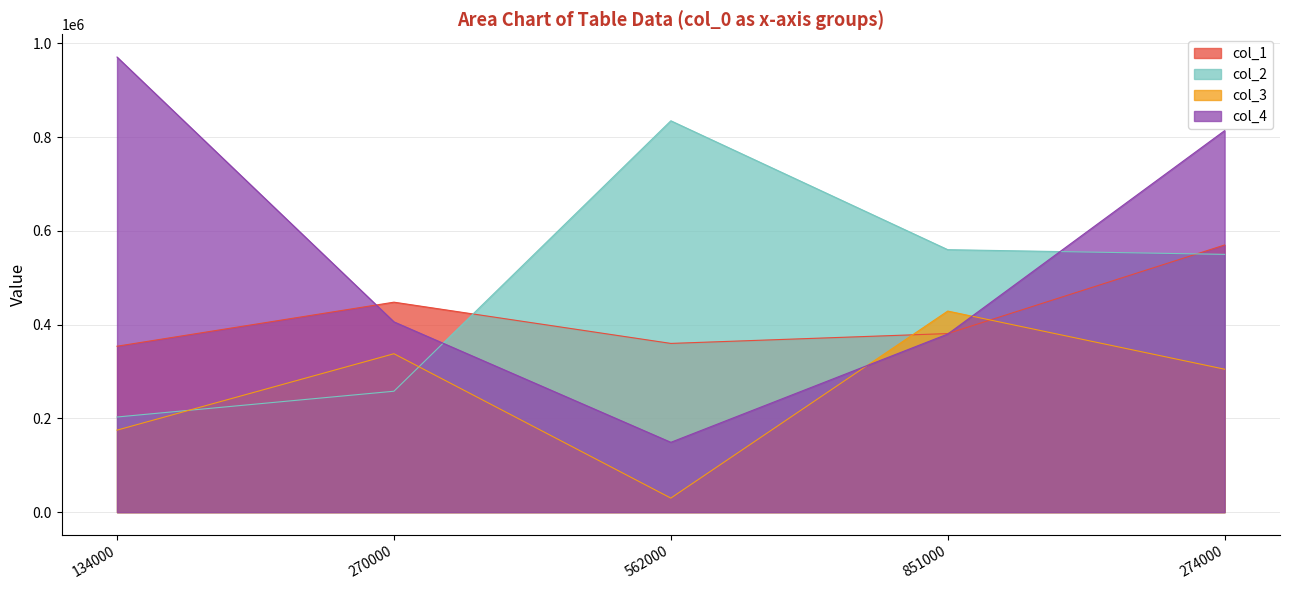

Reading left to right, list all the values displayed in this chart.

col_1: 354000	448000	360000	381000	570000
col_2: 203000	258000	835000	560000	550000
col_3: 175000	338000	30000	429000	305000
col_4: 971000	406000	149000	380000	814000